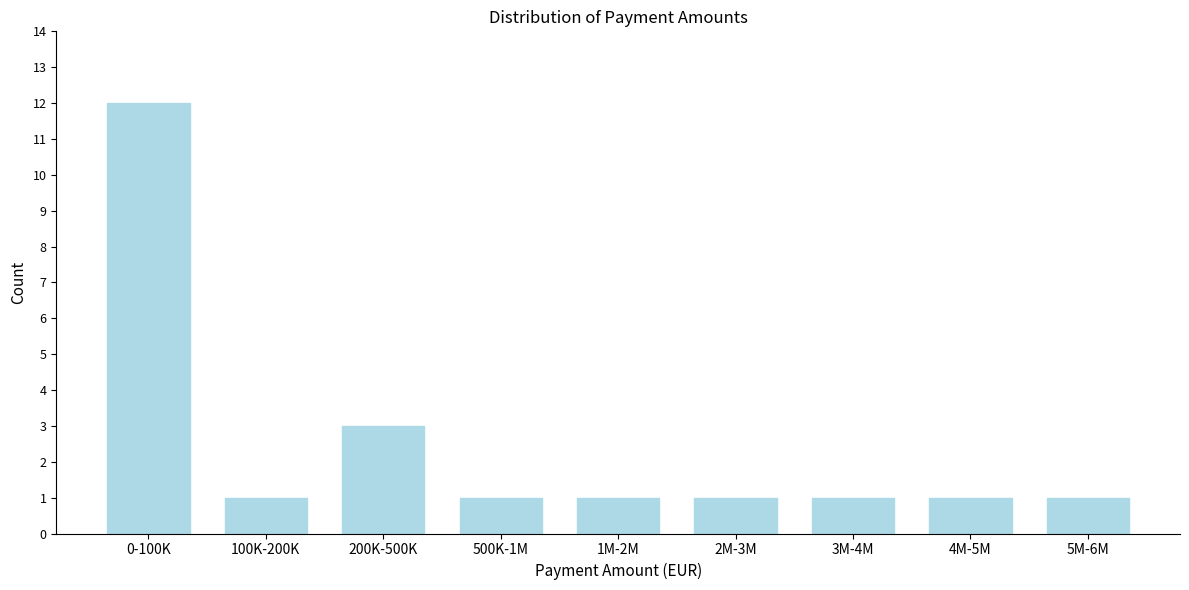

Reading left to right, list all the values displayed in this chart.

0-100K=12	100K-200K=1	200K-500K=3	500K-1M=1	1M-2M=1	2M-3M=1	3M-4M=1	4M-5M=1	5M-6M=1